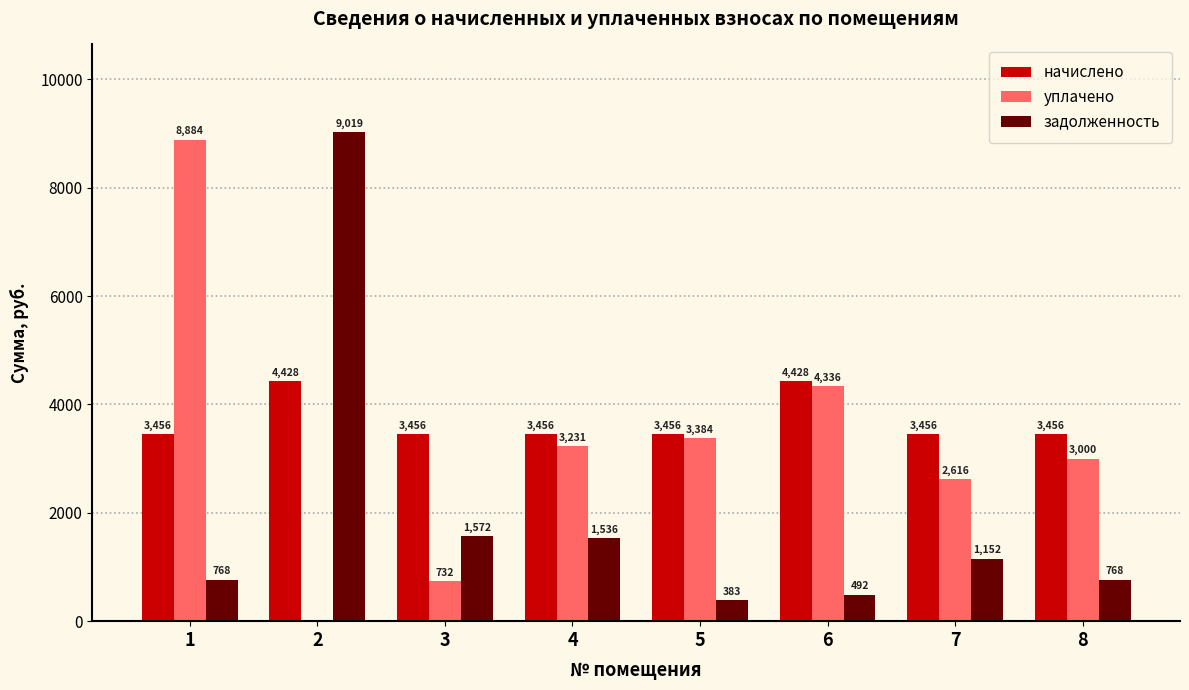

What is the approximate value of задолженность at 1?

768.0